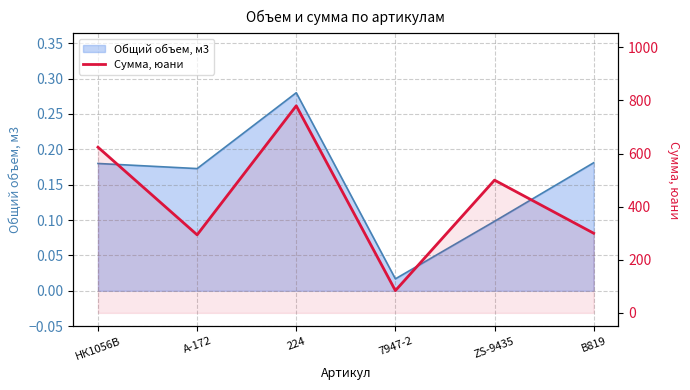

Which label corresponds to the smallest value in the chart?

7947-2